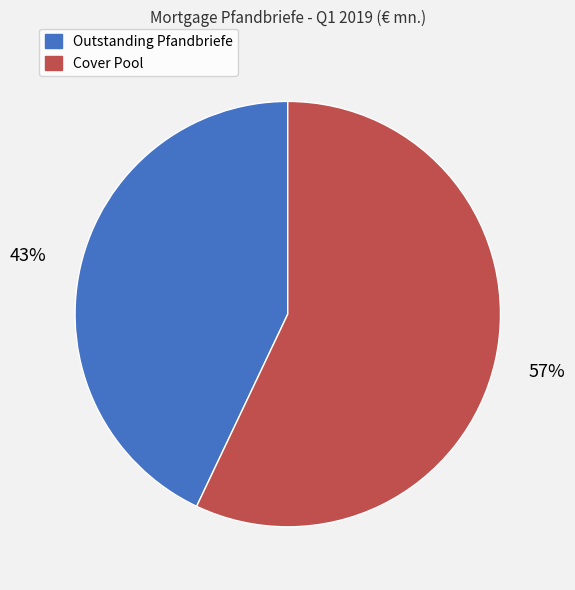

Does any single category account for the majority?

Yes